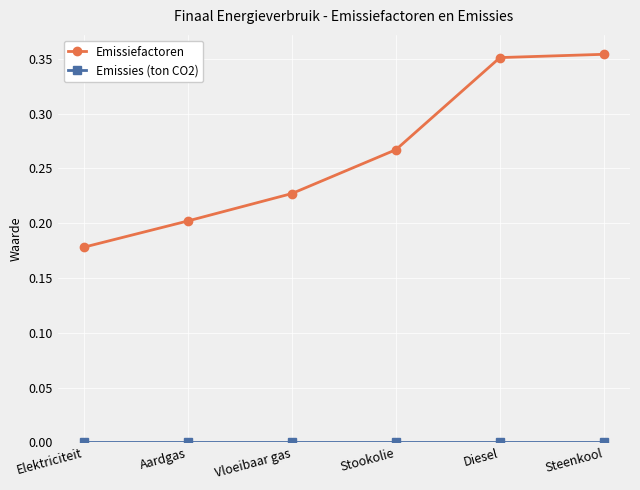

What position from the right is Steenkool?

1